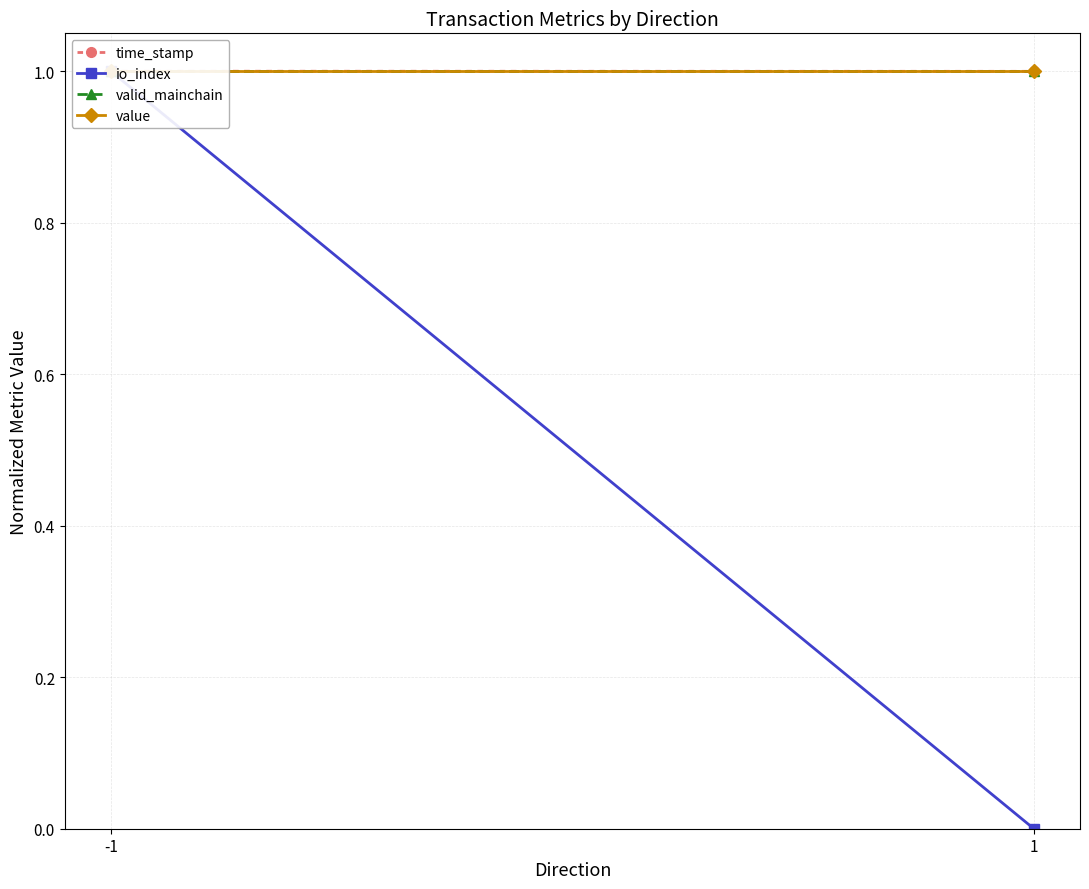

Reading right to left, what are all the values shown in this chart?

time_stamp: 1=1.0	-1=1.0
io_index: 1=0.0	-1=1.0
valid_mainchain: 1=1.0	-1=1.0
value: 1=1.0	-1=1.0